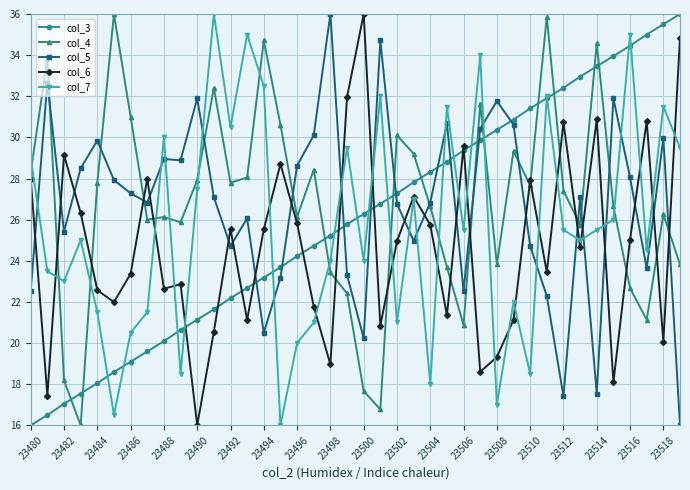

Does the chart have visible grid lines?

Yes